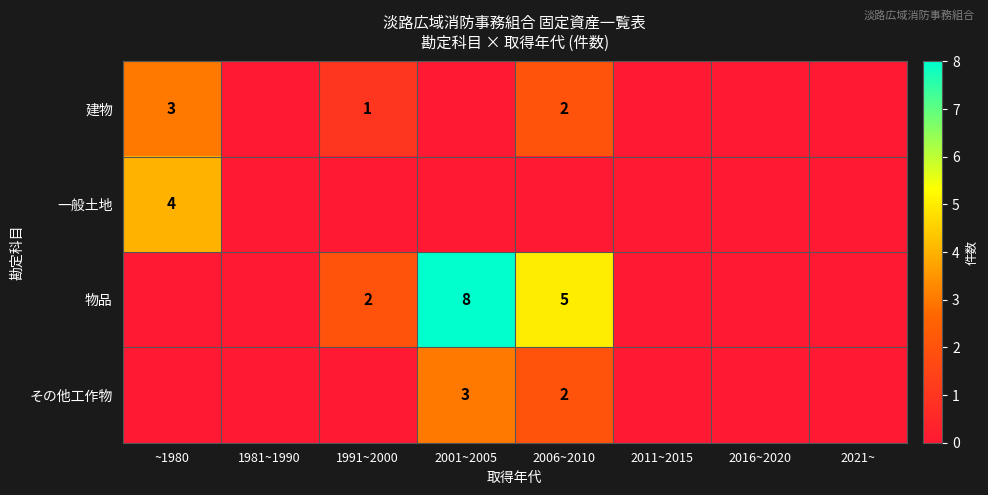

What is the sum of the 物品 values at 2001~2005 and 2006~2010?

13